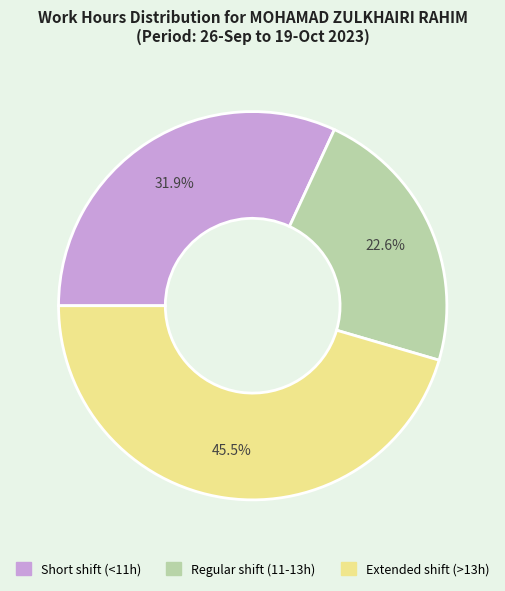

Is there any slice that represents more than half of the pie?

No